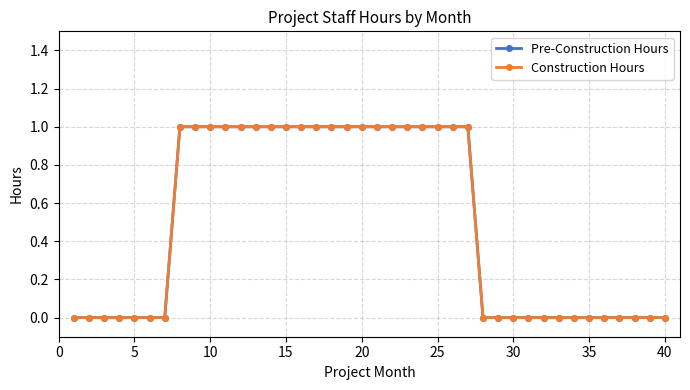

Is this an area chart (filled region under the line)?

No